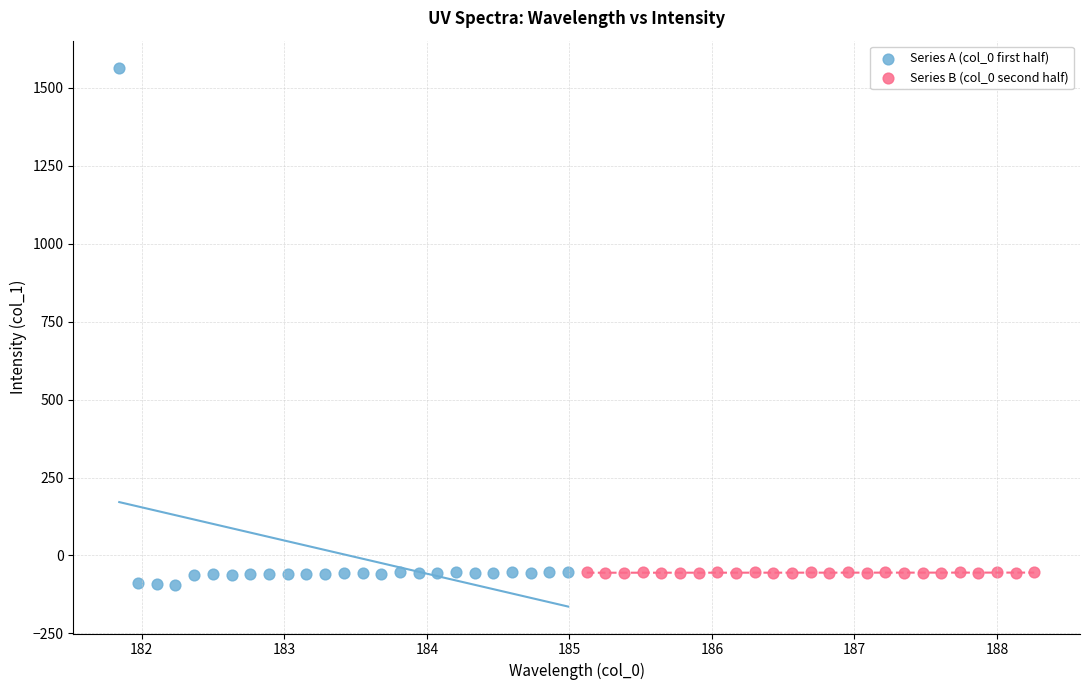

Which series has the largest Y range (max minus min)?

Series A (col_0 first half)